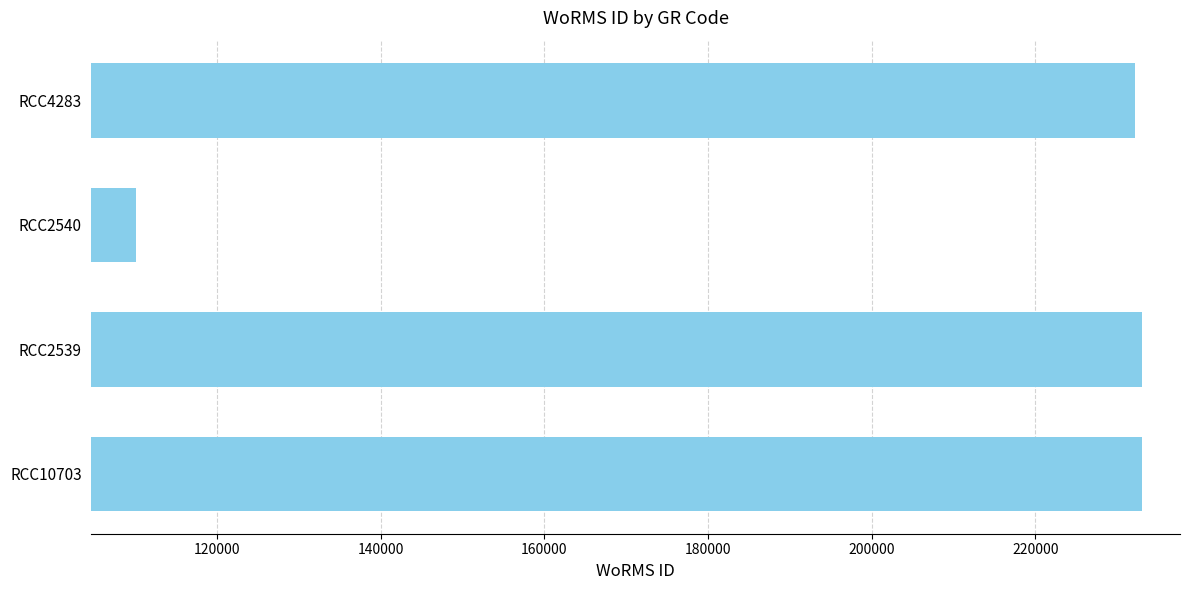

The chart shows a value of 151513 at RCC4283. True or false?

False